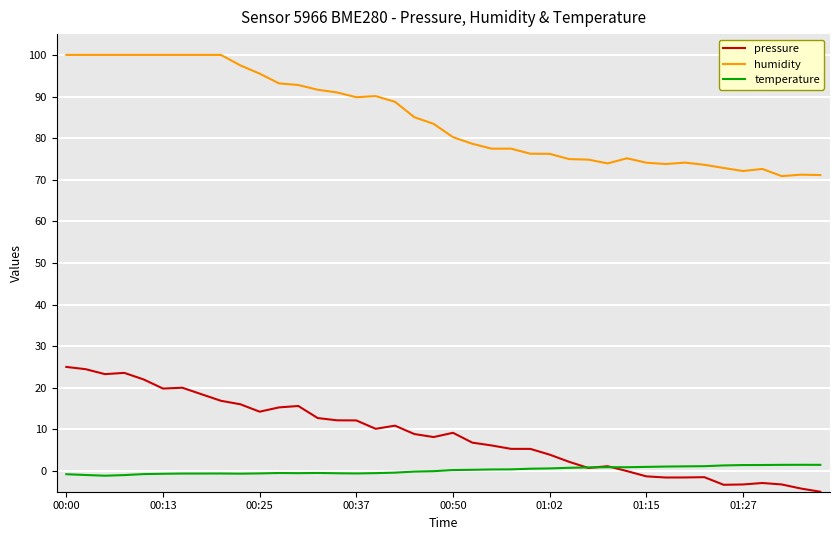

Rank the series by their maximum value, from highest to lowest.

humidity, pressure, temperature